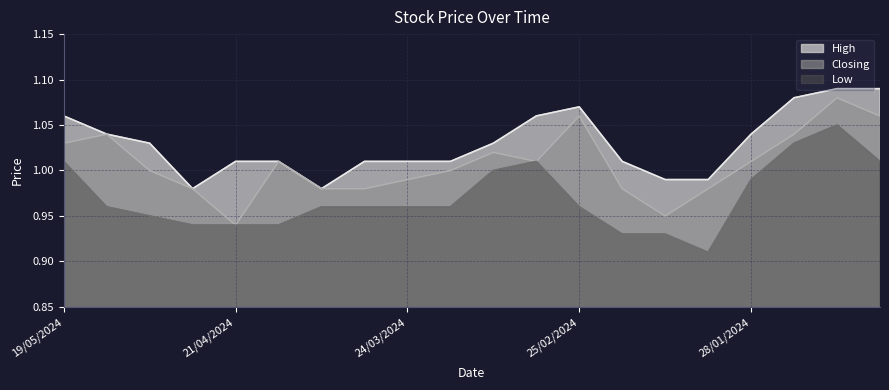

At which category does Closing reach its first local valley?

21/04/2024